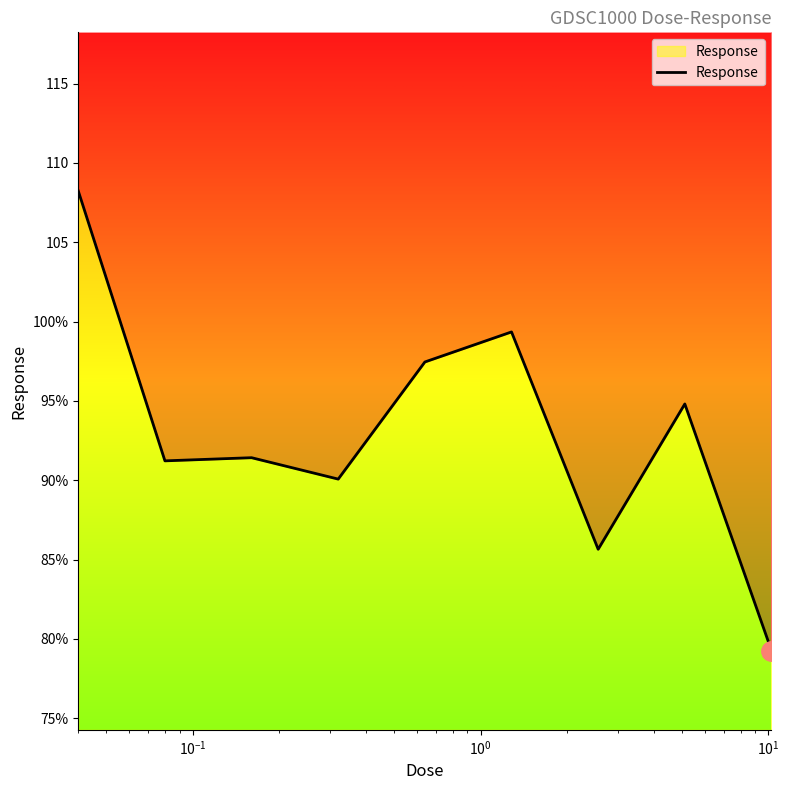

What is the difference between the maximum and minimum values?

29.0